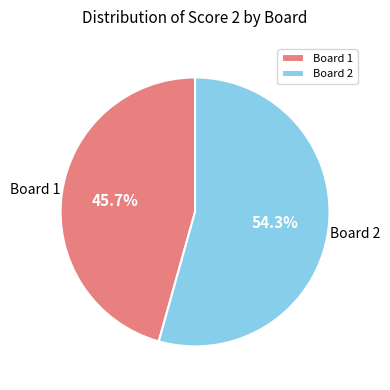

Which category has the smallest portion of the pie?

Board 1